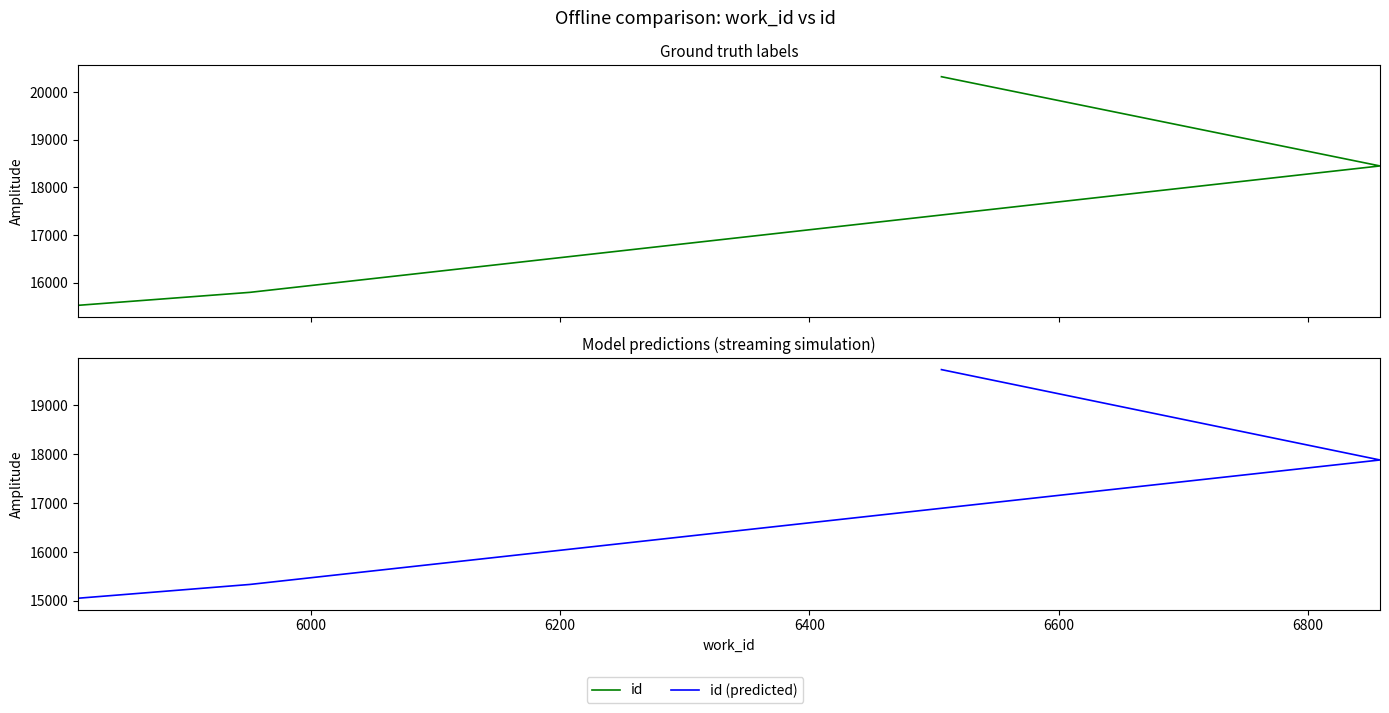

Reading right to left, what are all the values shown in this chart?

id: 20328.0	18453.0	15797.0	15524.0
id (predicted): 19734.8	17884.3	15335.8	15053.3